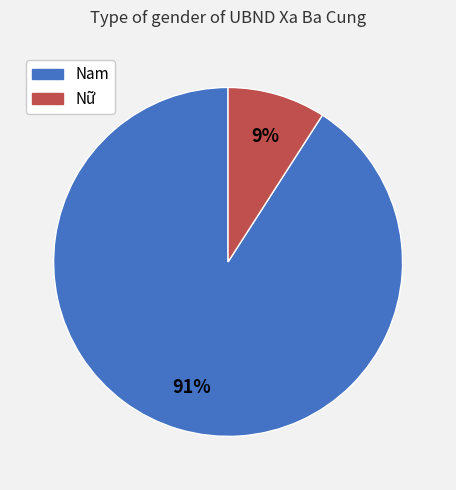

To the nearest percent, what portion does Nam represent?

91%